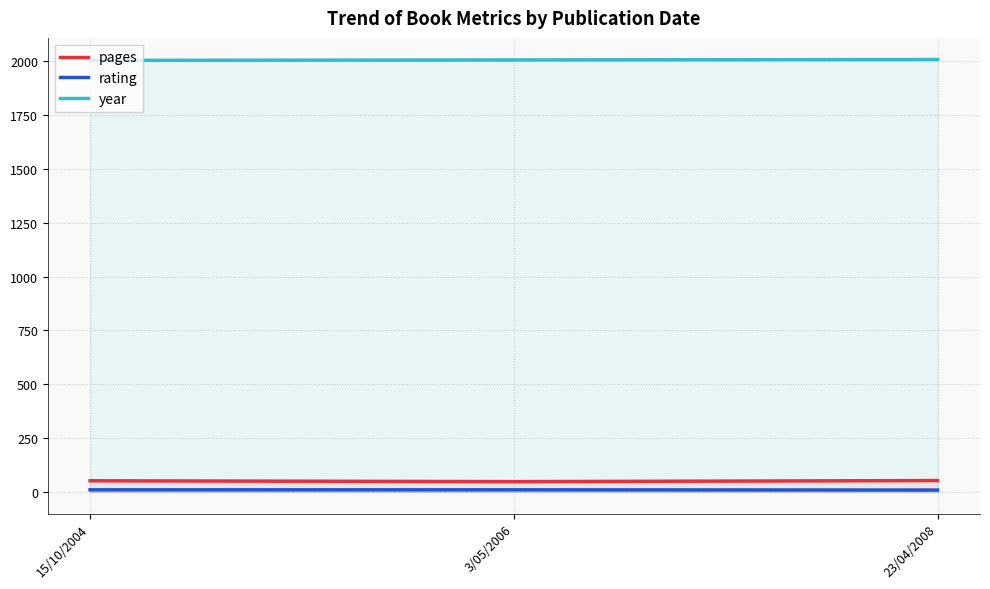

Which category has the highest value in the year series?

23/04/2008